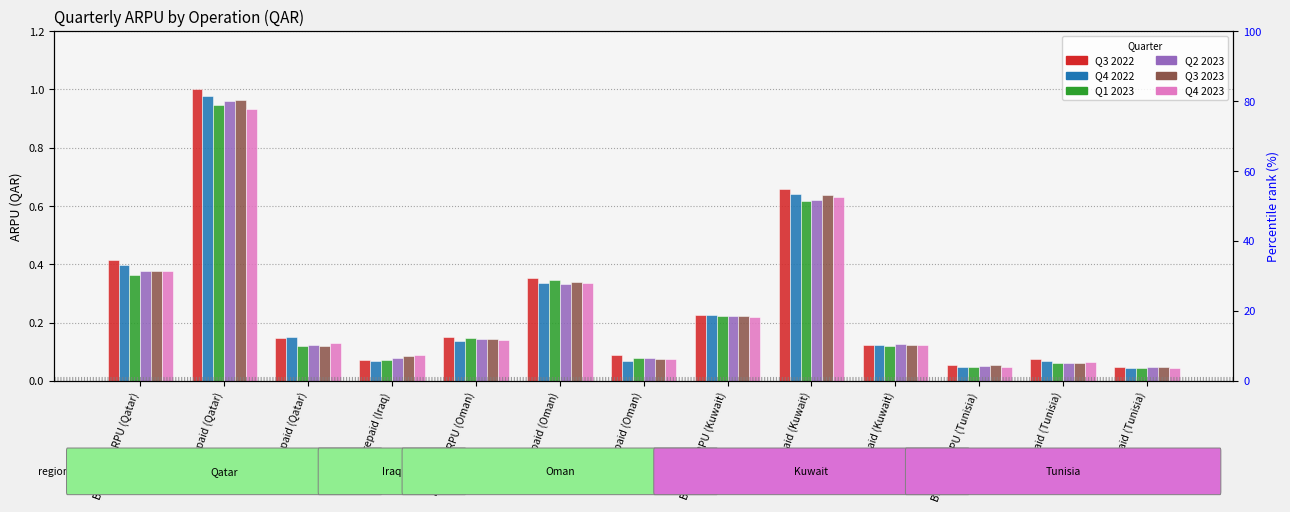

Which series changed the most between Postpaid (Oman) and Blended ARPU (Kuwait)?

Q3 2022